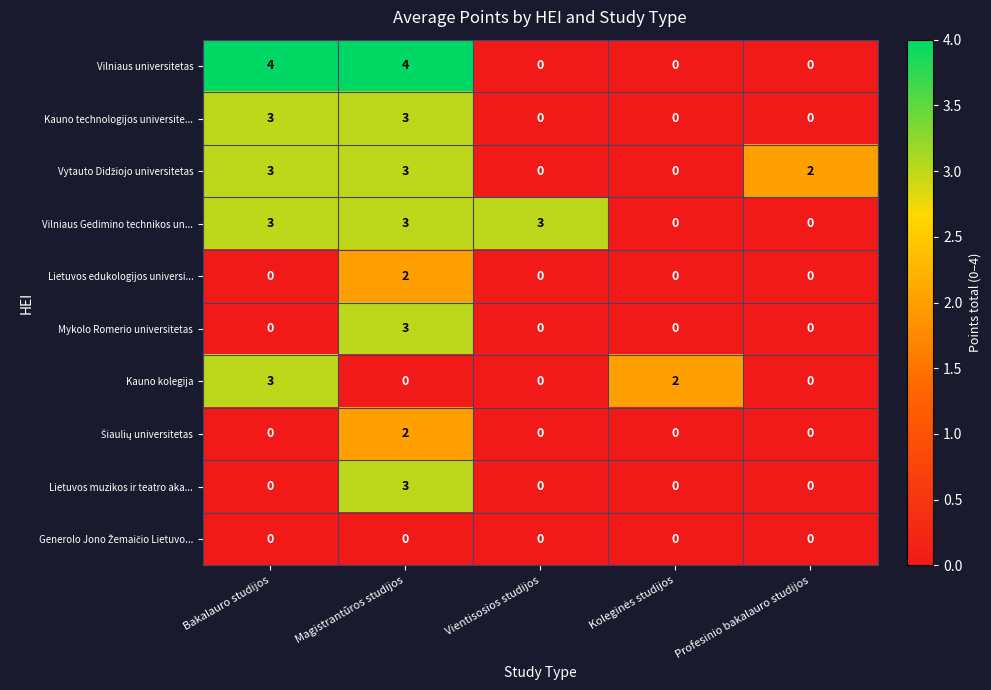

At which category is the sum across all series the highest?

Magistrantūros studijos